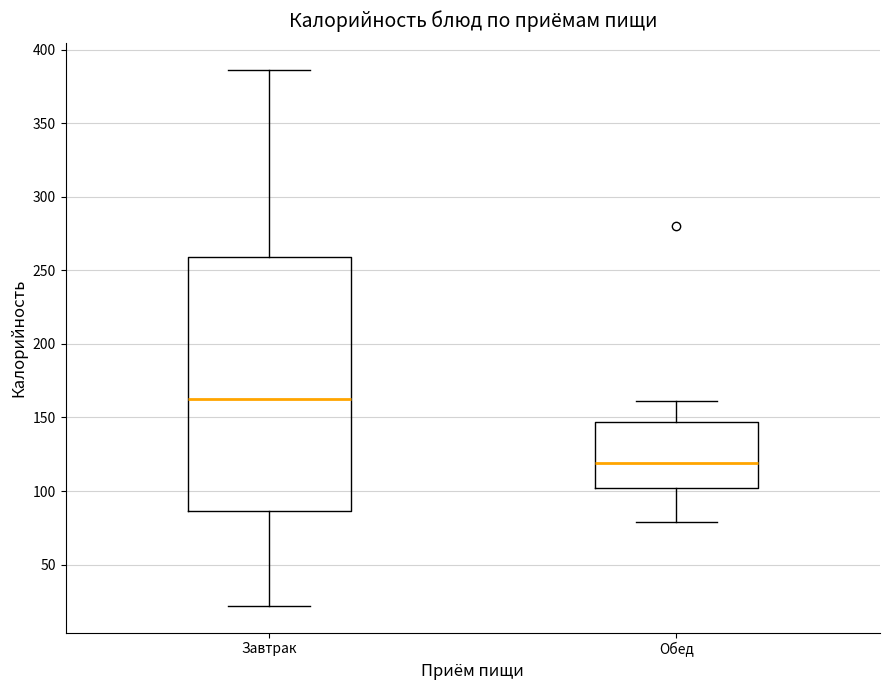

Which box has the highest median line?

Завтрак